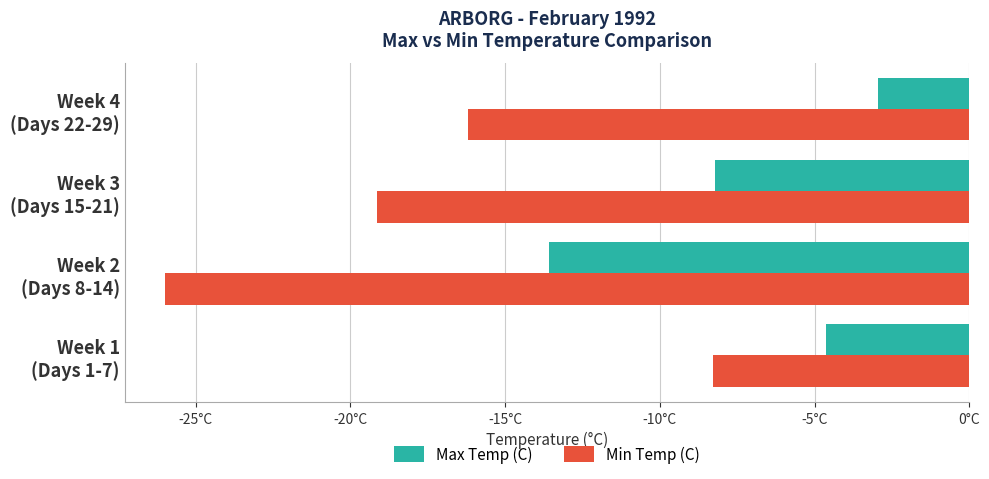

What are all the series names shown in the legend?

Max Temp (C), Min Temp (C)